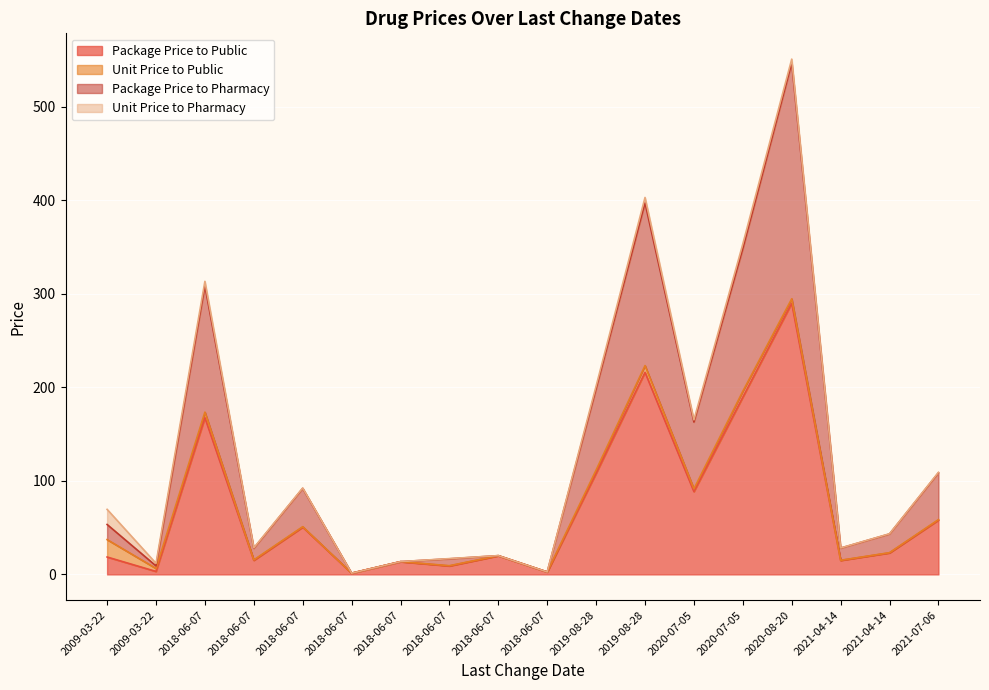

What is the sum of the Unit Price to Pharmacy values at 2018-06-07 and 2021-04-14?

0.2